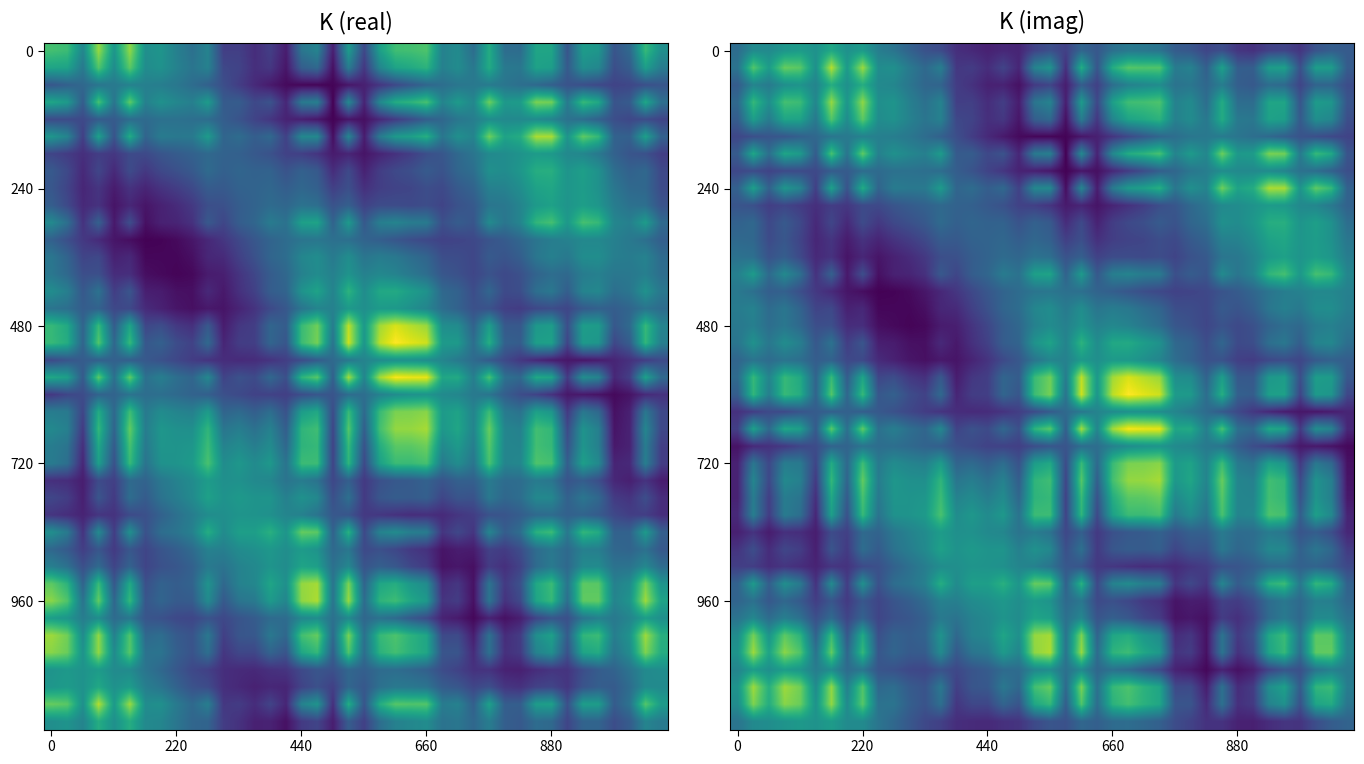

At how many categories does at least one series exceed 0?

40